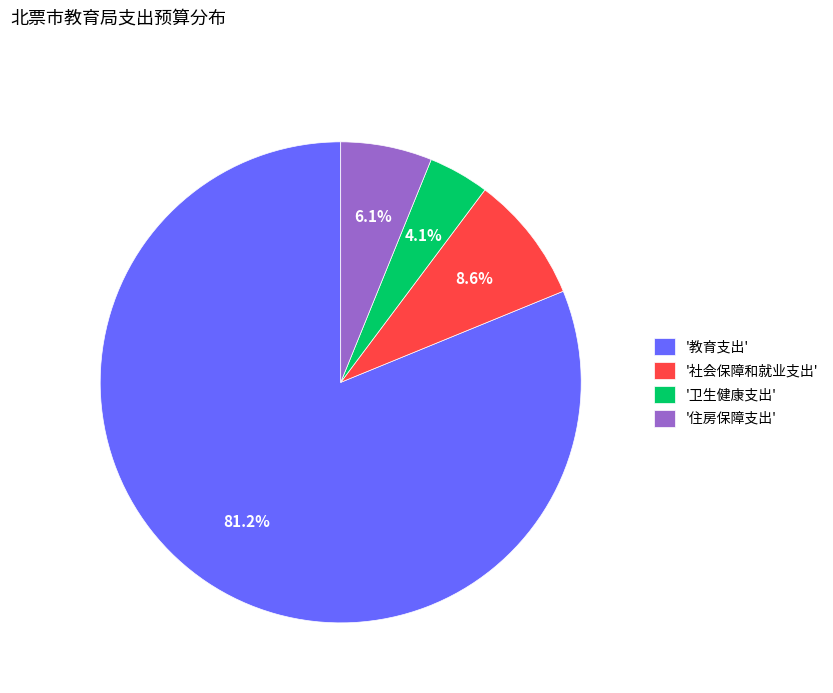

What percentage do '卫生健康支出' and '社会保障和就业支出' together represent?

12.7%